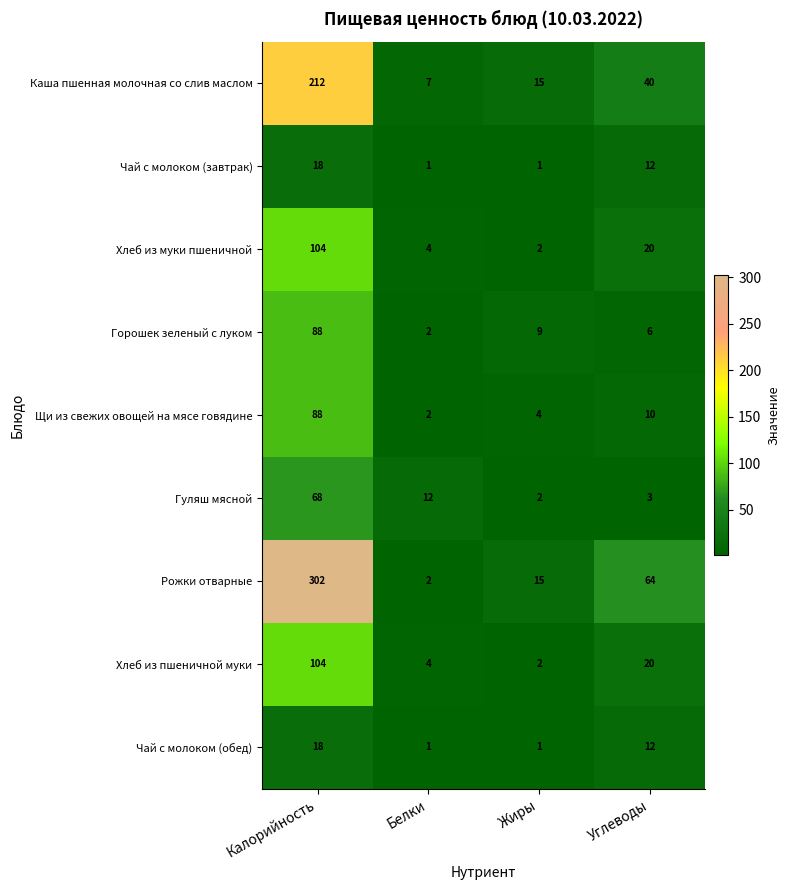

What is the approximate value of Чай с молоком (завтрак) at Калорийность, to the nearest 5?

20